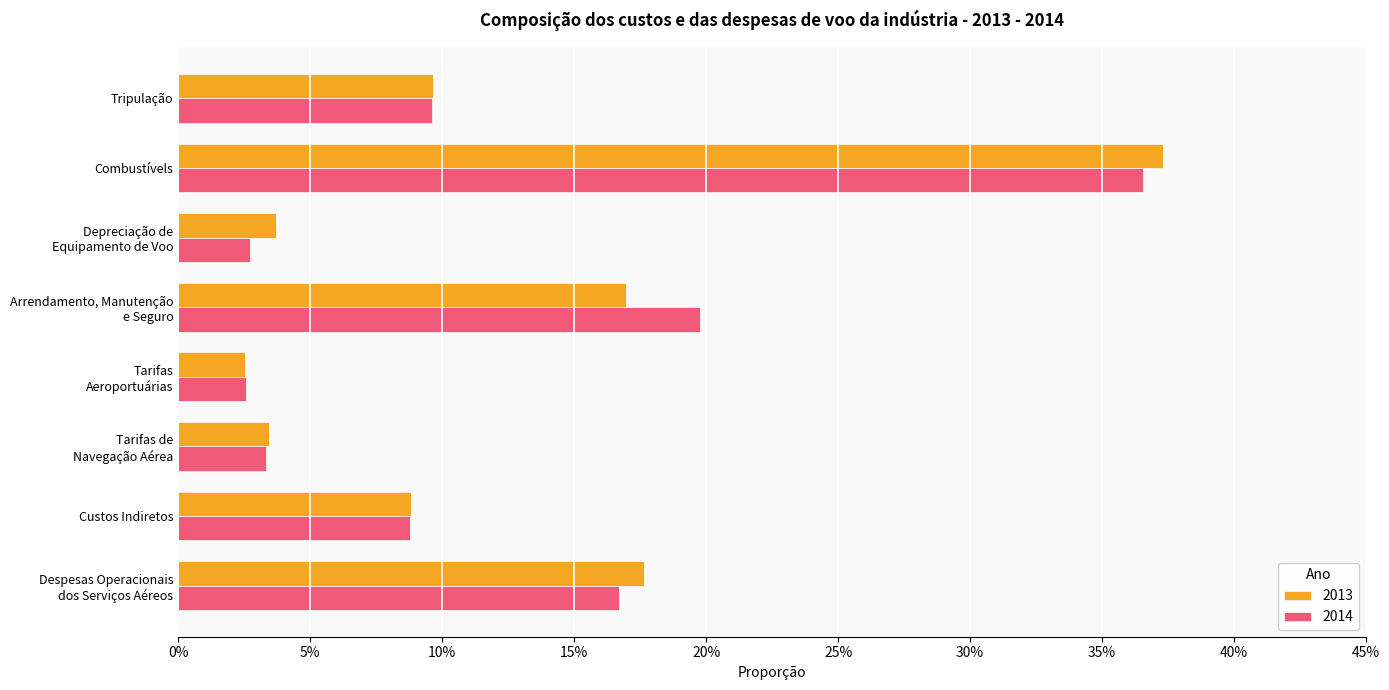

What value does the 2014 series have at Custos Indiretos?

0.1